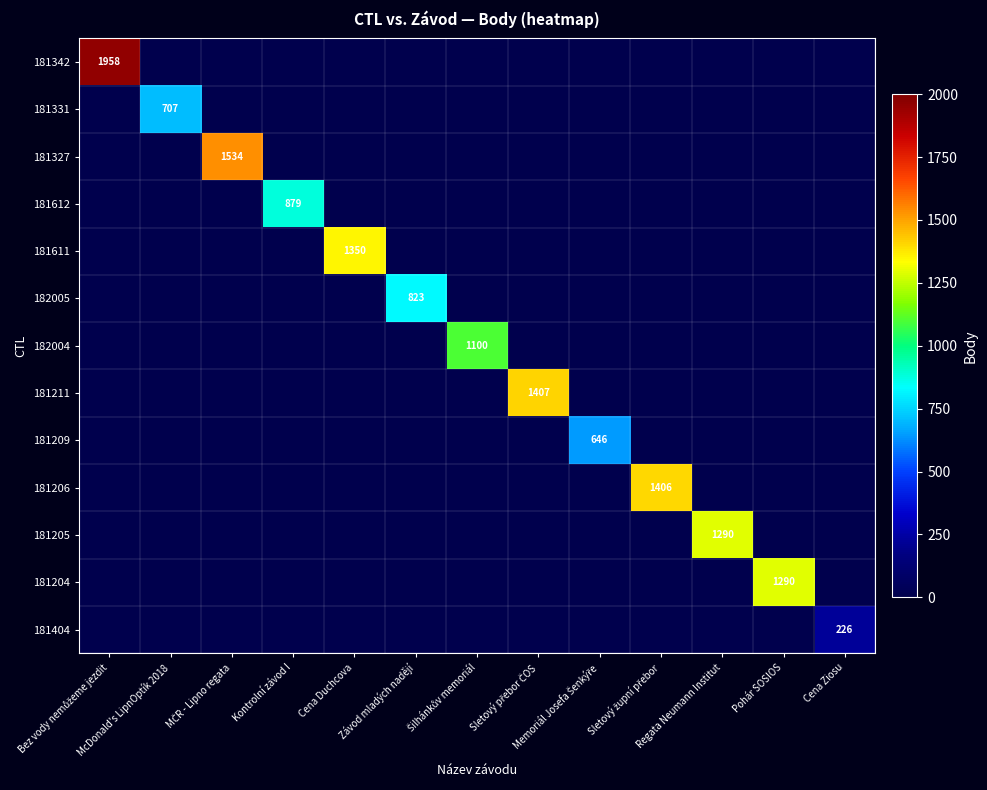

Which series has the largest range (max minus min)?

181342